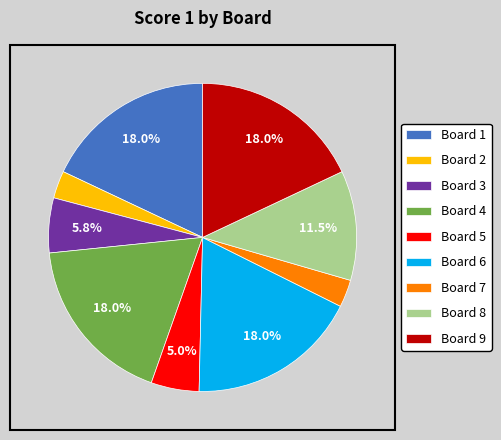

To the nearest percent, what percentage of the pie is Board 2?

3%